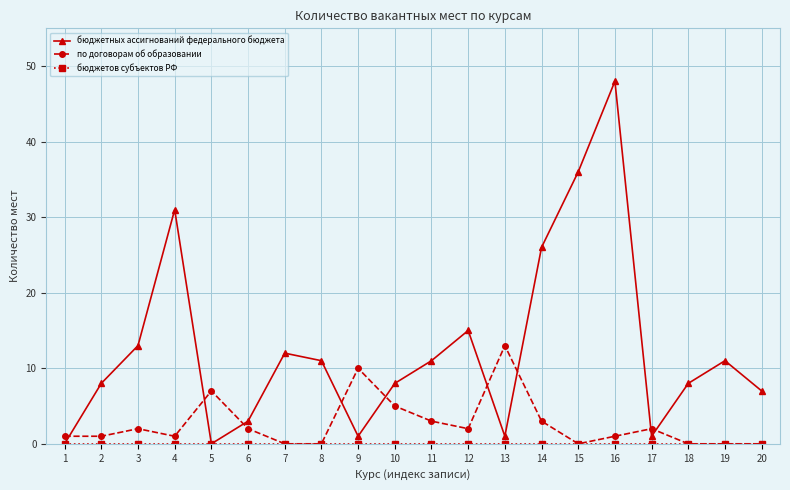

Where do бюджетных ассигнований федерального бюджета and по договорам об образовании first cross each other?

1 and 2